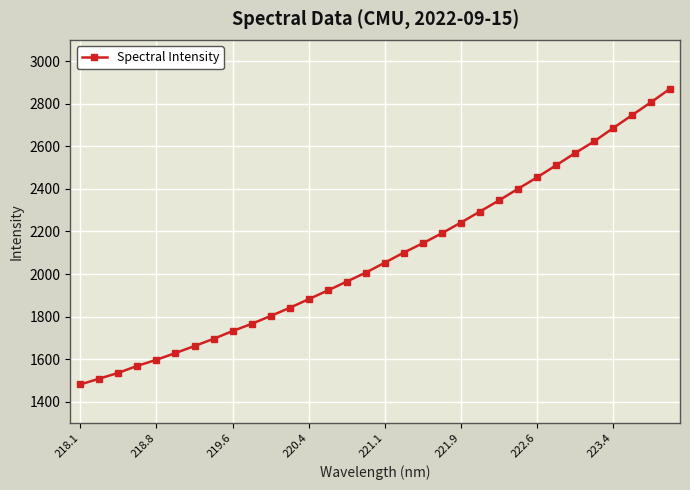

What is the value of the 4th point from the left?

1568.5